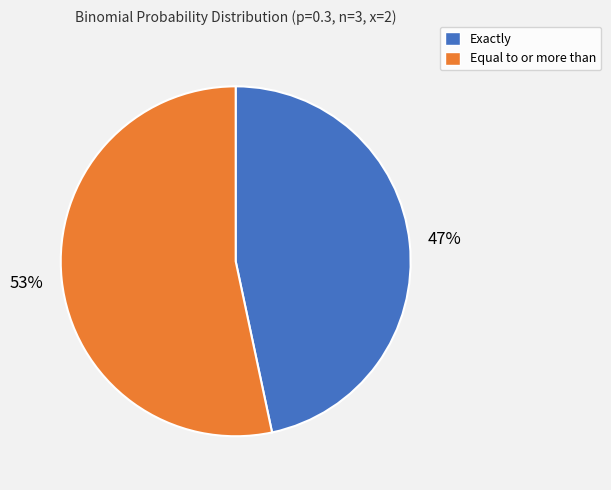

Rank the categories by value from highest to lowest.

Equal to or more than, Exactly